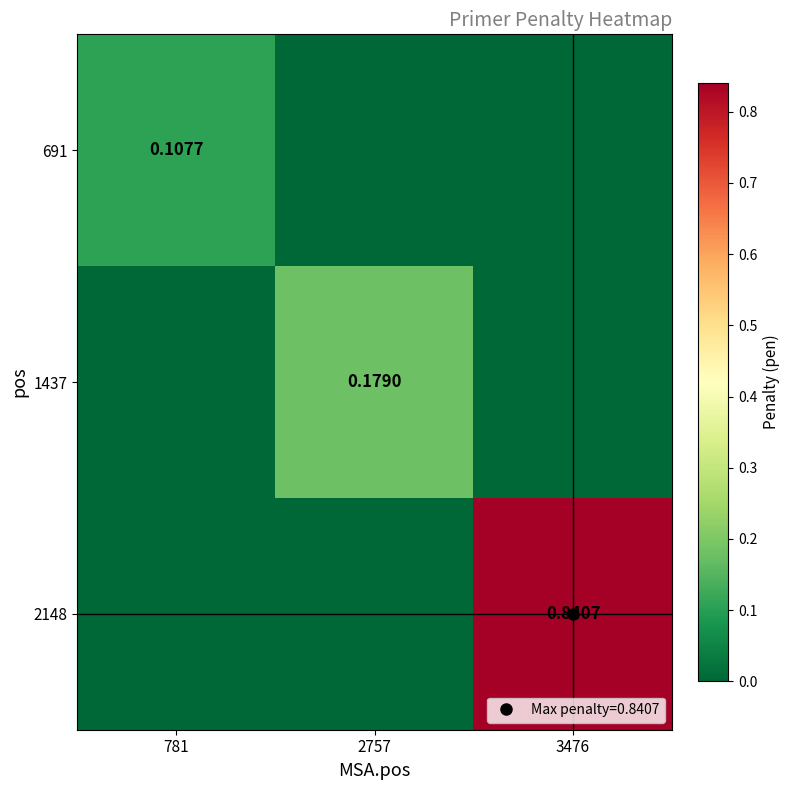

At which category is the sum across all series the highest?

3476